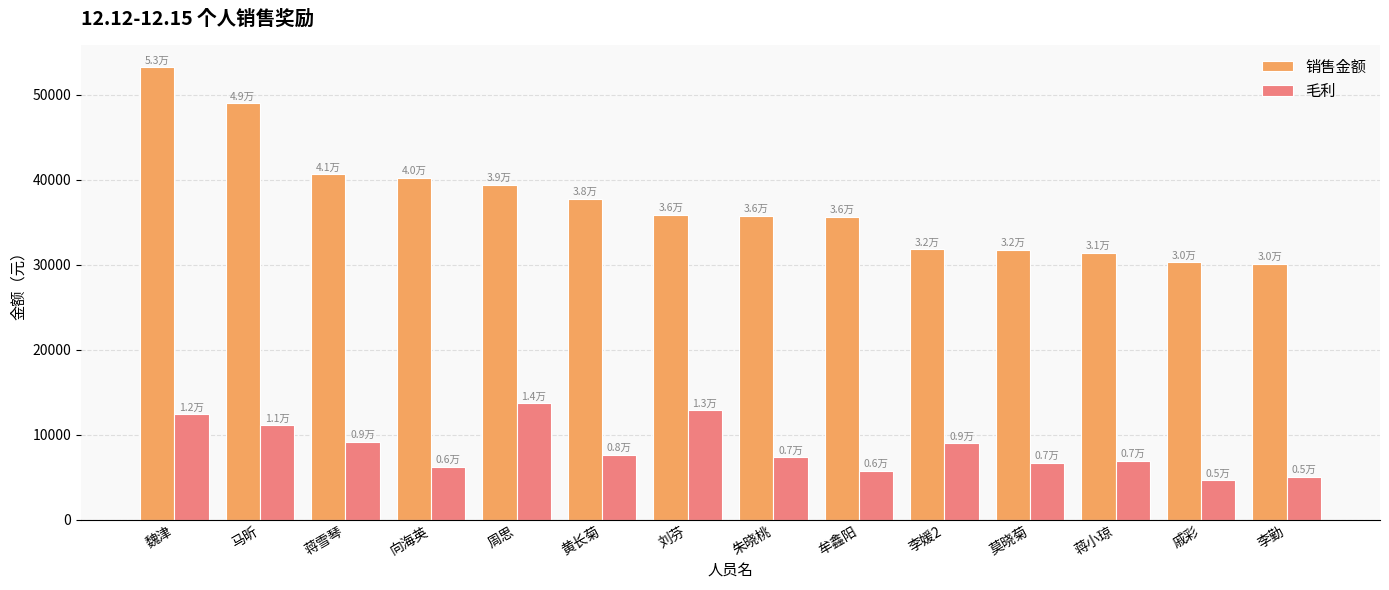

How many bars are there in total?

28